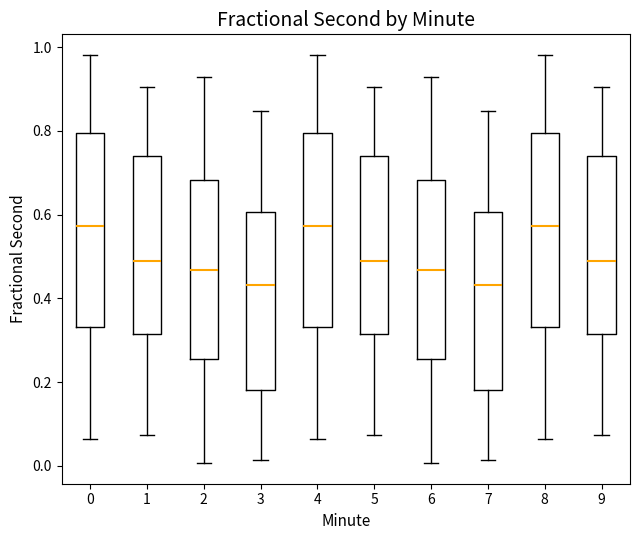

Reading left to right, read every box against the y-axis: the position of its median line, the range the box covers, and the ends of its whiskers. The values are not printed on the chart, so give them approximately, as read against the axis.

0: median 0.58, box 0.34 to 0.80, whiskers 0.06 to 0.98
1: median 0.48, box 0.32 to 0.74, whiskers 0.08 to 0.90
2: median 0.46, box 0.26 to 0.68, whiskers 0.00 to 0.92
3: median 0.44, box 0.18 to 0.60, whiskers 0.02 to 0.84
4: median 0.58, box 0.34 to 0.80, whiskers 0.06 to 0.98
5: median 0.48, box 0.32 to 0.74, whiskers 0.08 to 0.90
6: median 0.46, box 0.26 to 0.68, whiskers 0.00 to 0.92
7: median 0.44, box 0.18 to 0.60, whiskers 0.02 to 0.84
8: median 0.58, box 0.34 to 0.80, whiskers 0.06 to 0.98
9: median 0.48, box 0.32 to 0.74, whiskers 0.08 to 0.90